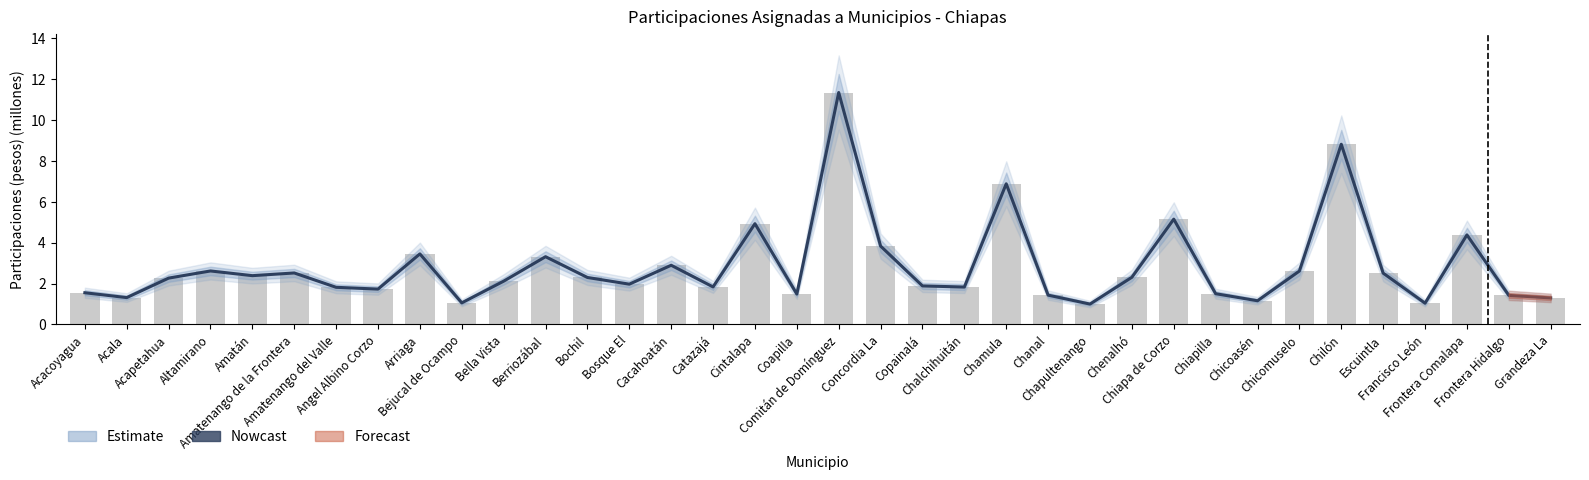

What is the minimum value for Total Participaciones?

1.0